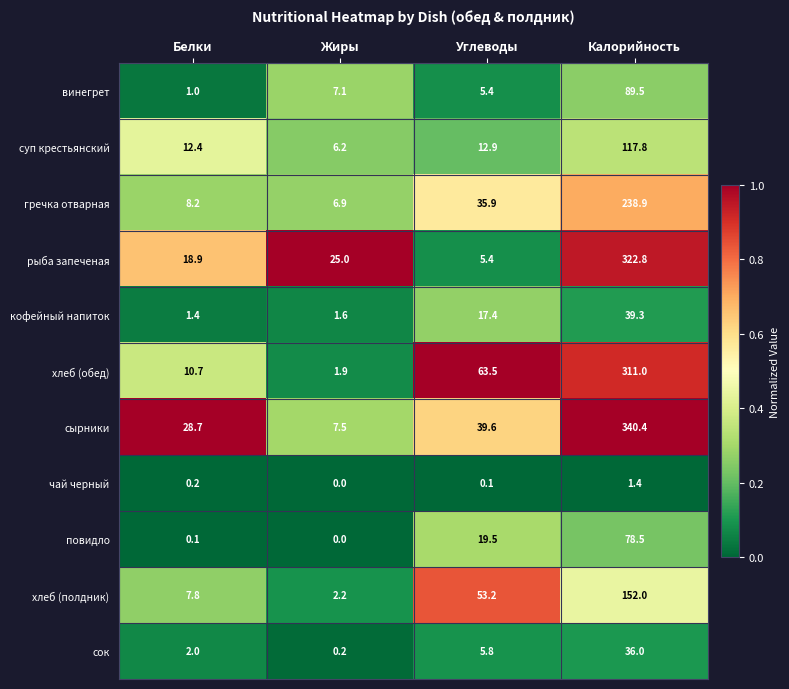

What is the difference between the повидло values at Жиры and Углеводы?

19.5